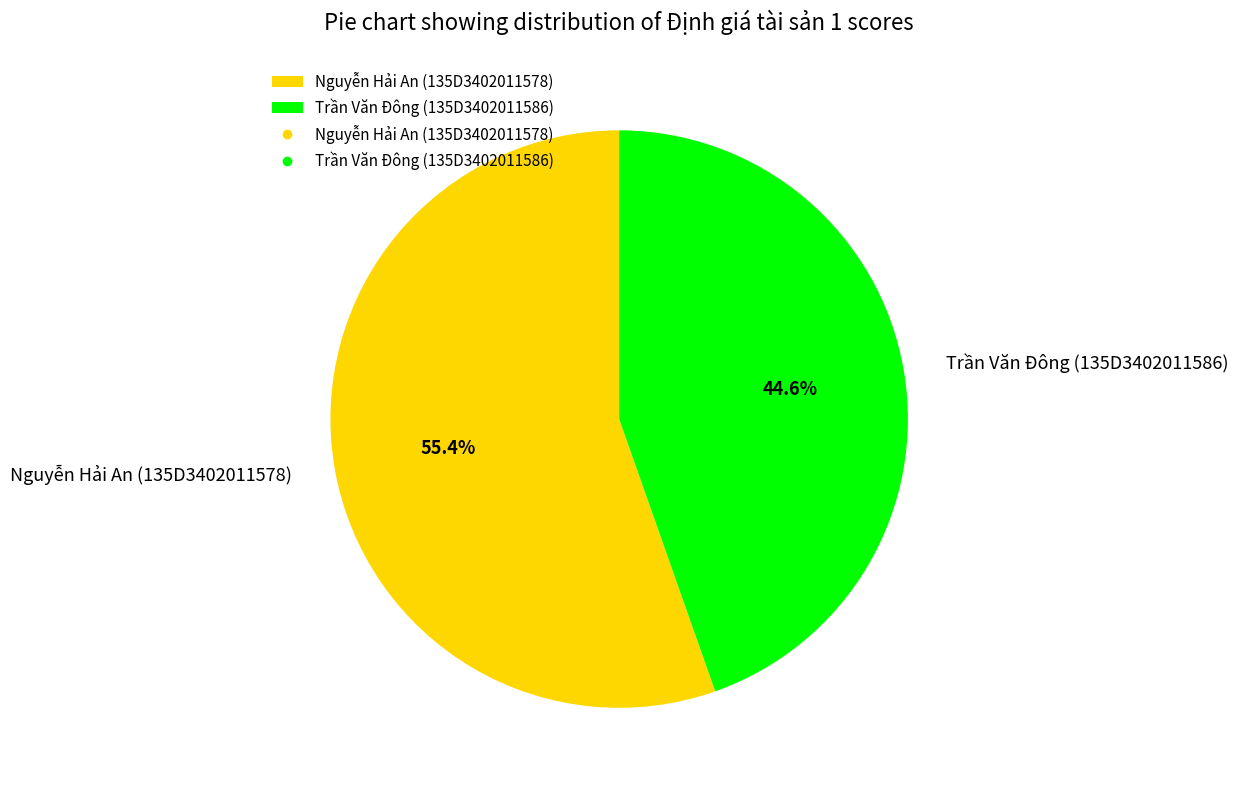

Does Trần Văn Đông (135D3402011586) account for over 50% of the chart?

No